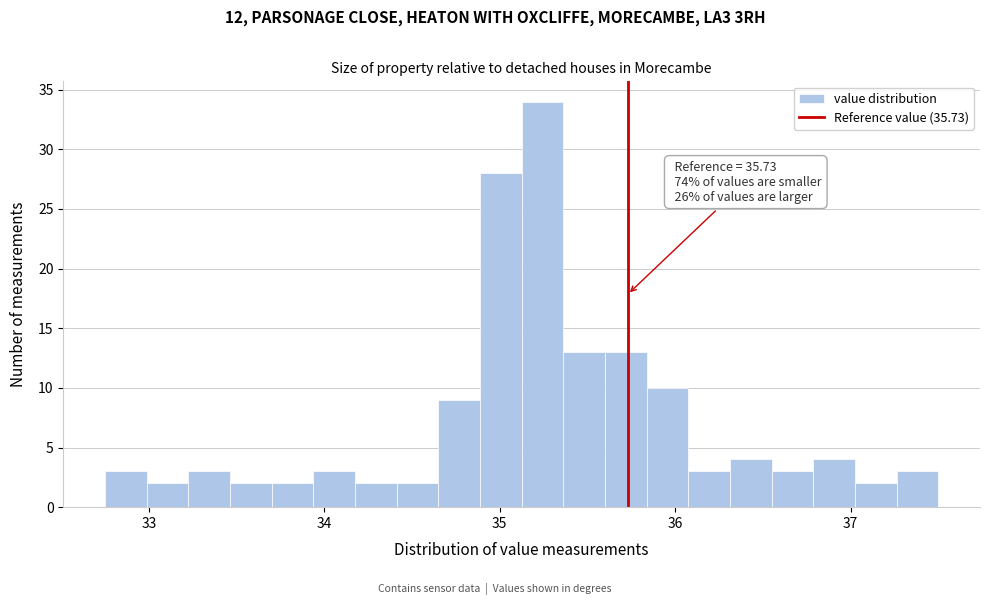

Around what value on the x-axis is the tallest bar? Give the approximate position of its centre, as read against the axis.

35.2